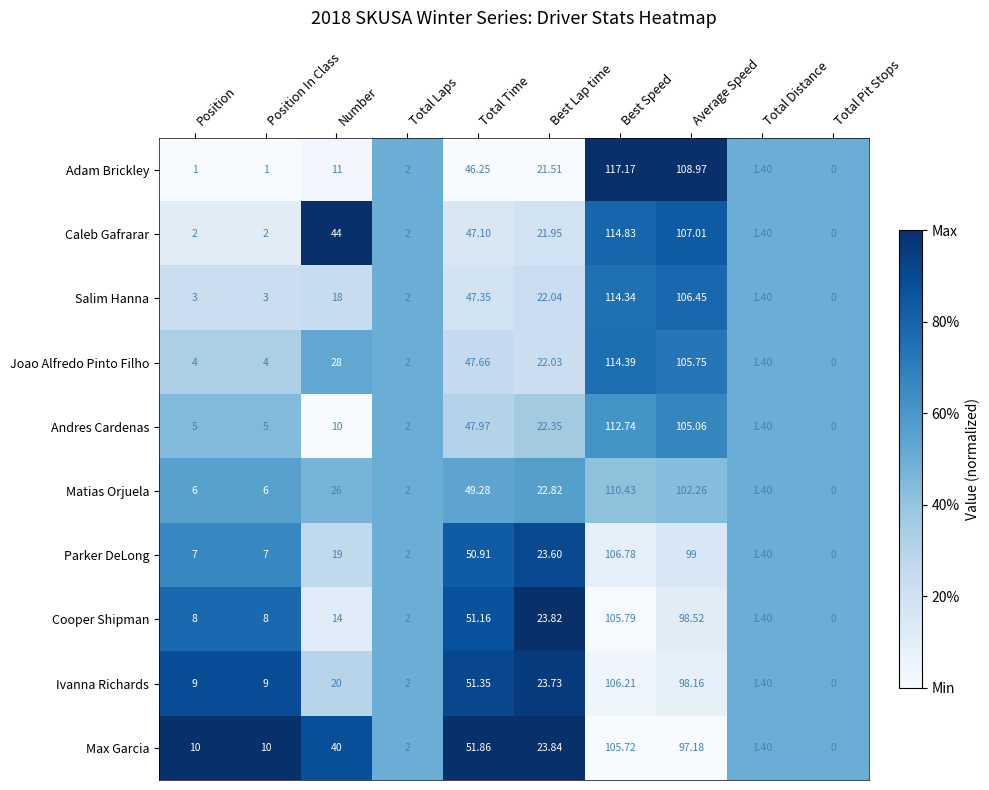

Rank the series at Best Lap time from lowest to highest value.

Adam Brickley, Caleb Gafrarar, Joao Alfredo Pinto Filho, Salim Hanna, Andres Cardenas, Matias Orjuela, Parker DeLong, Ivanna Richards, Cooper Shipman, Max Garcia